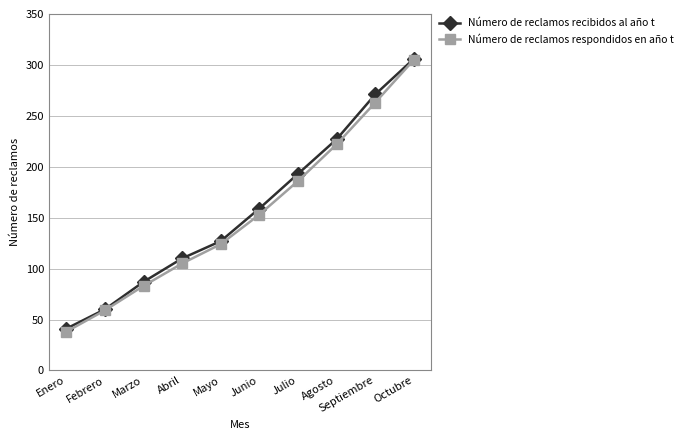

What is the label of the 6th point from the left?

Junio